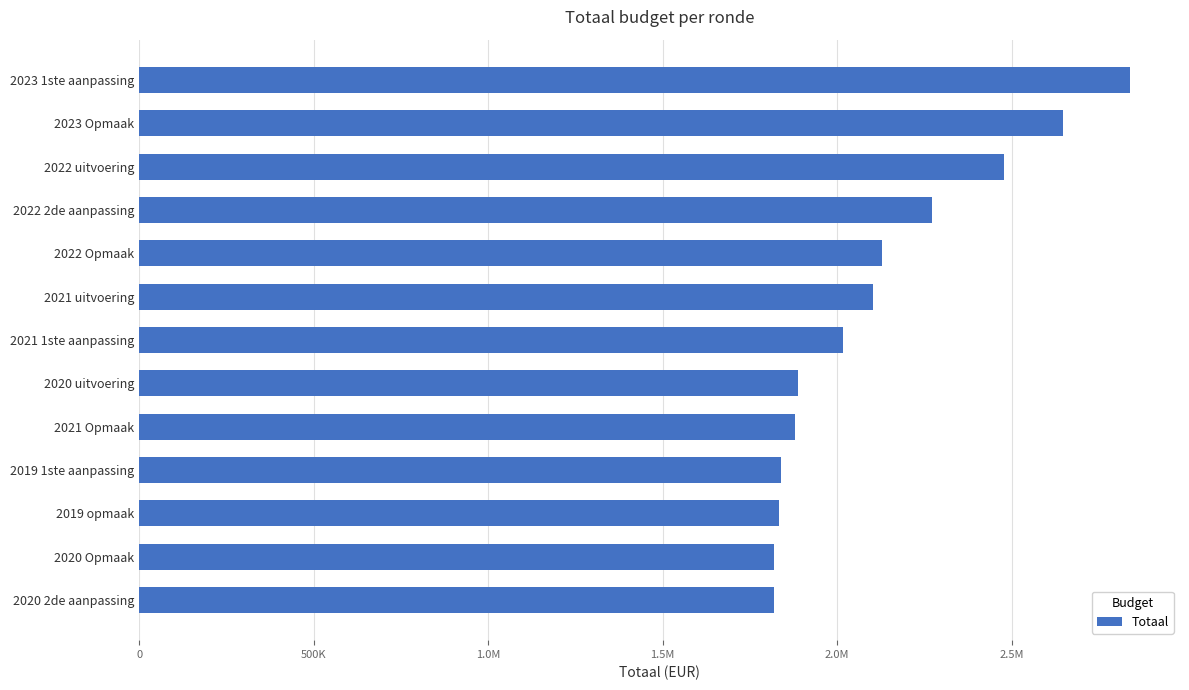

Are the bars horizontal?

Yes